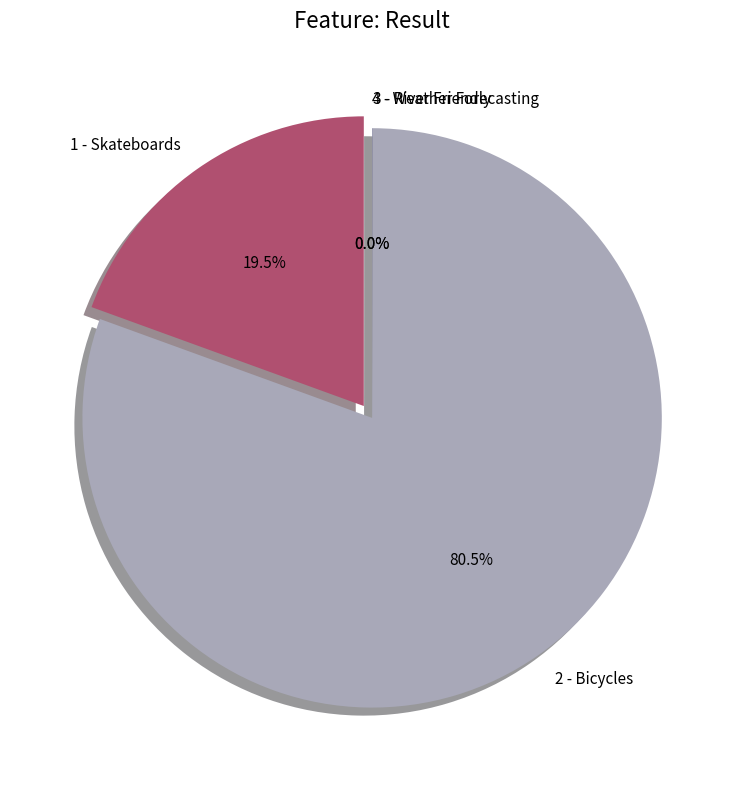

Count the number of slices in the pie.

4